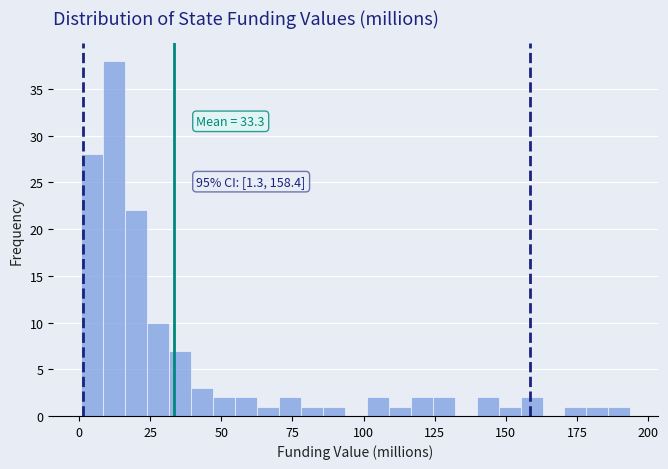

Read against the x-axis, roughly where is the centre of the tallest bar?

10